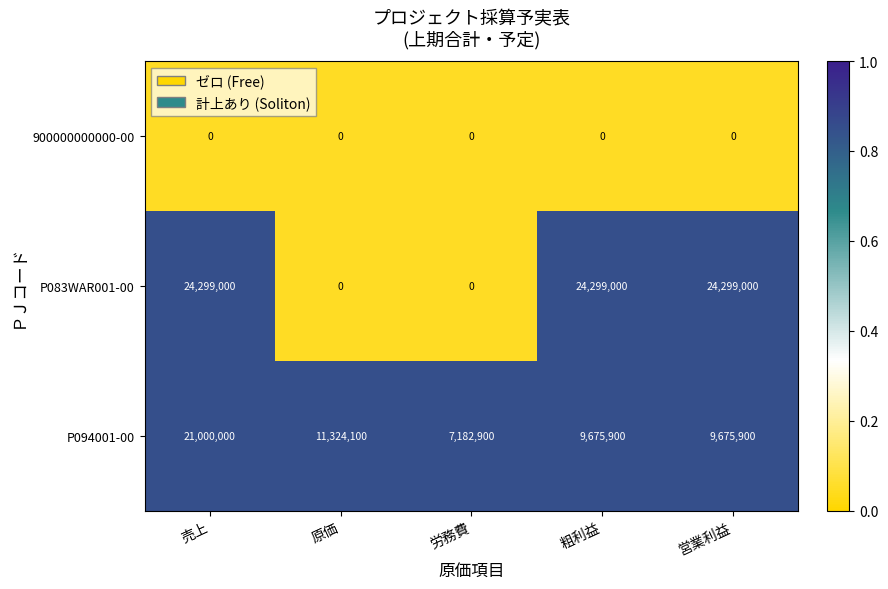

How many series are shown in this chart?

3